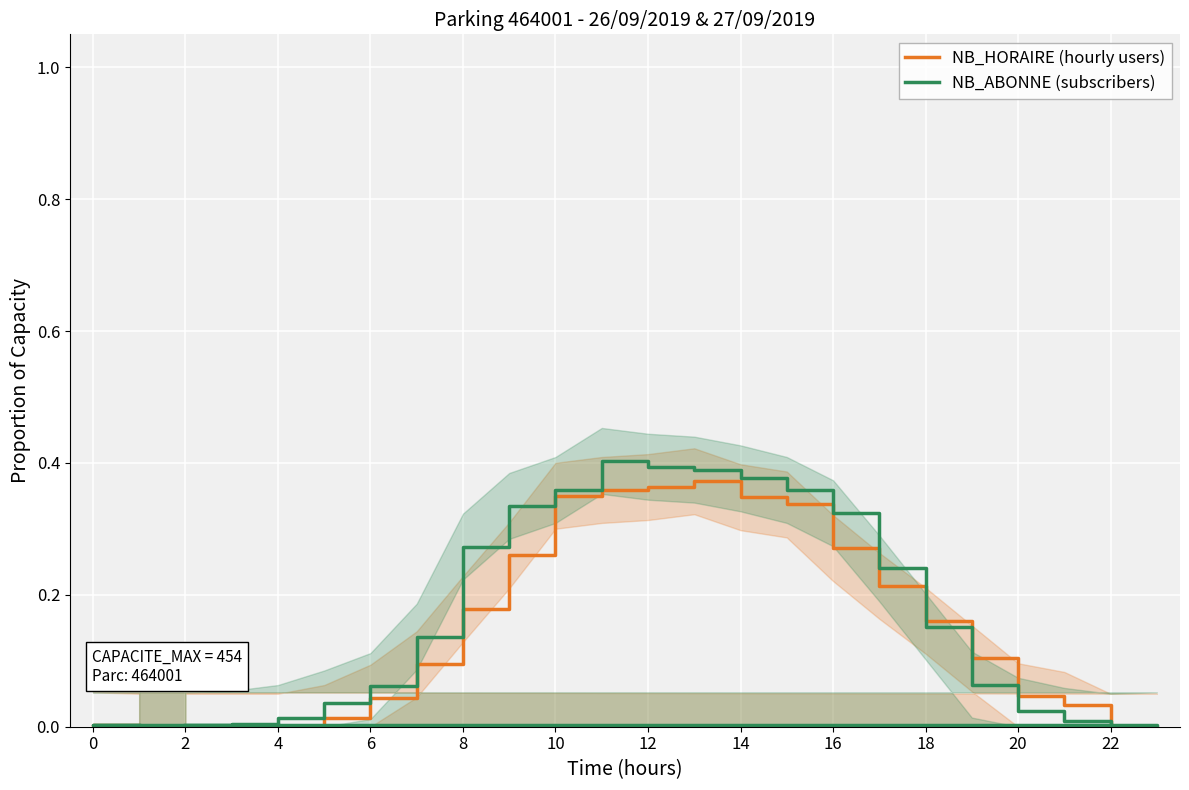

What is the sum of all NB_ABONNE (subscribers) values?

4.0